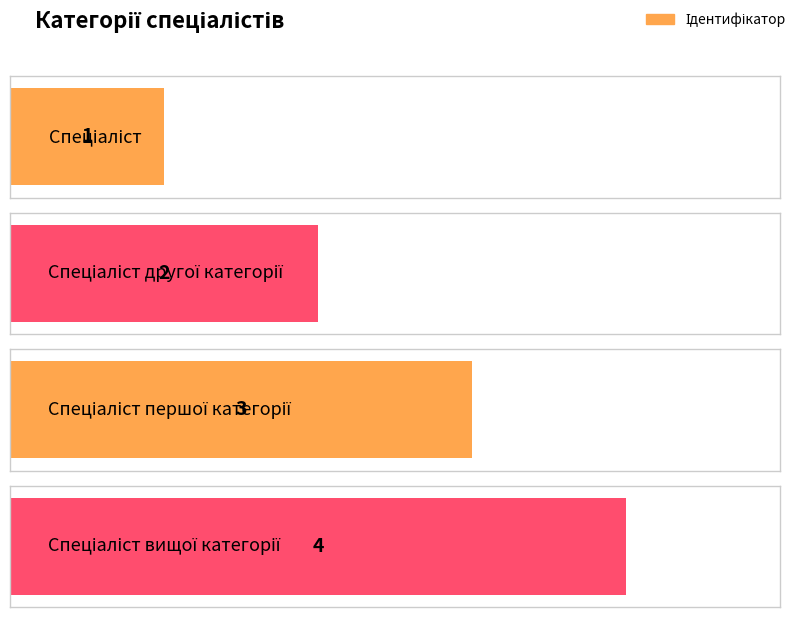

Are the bars horizontal?

Yes